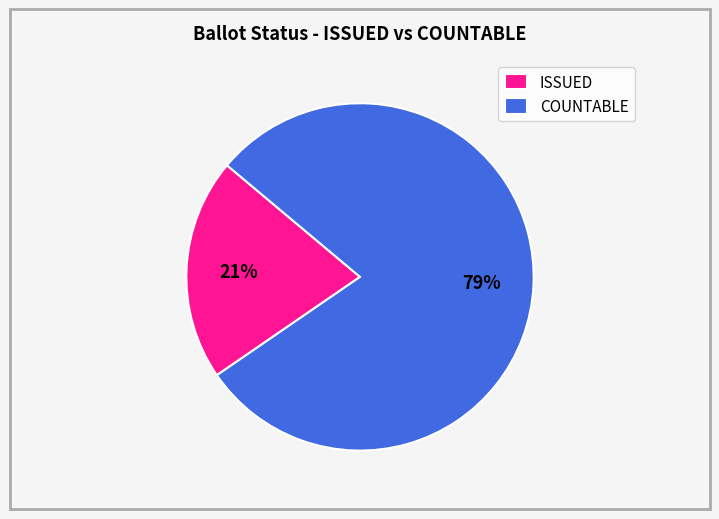

To the nearest percent, what is the combined percentage of COUNTABLE and ISSUED?

100%